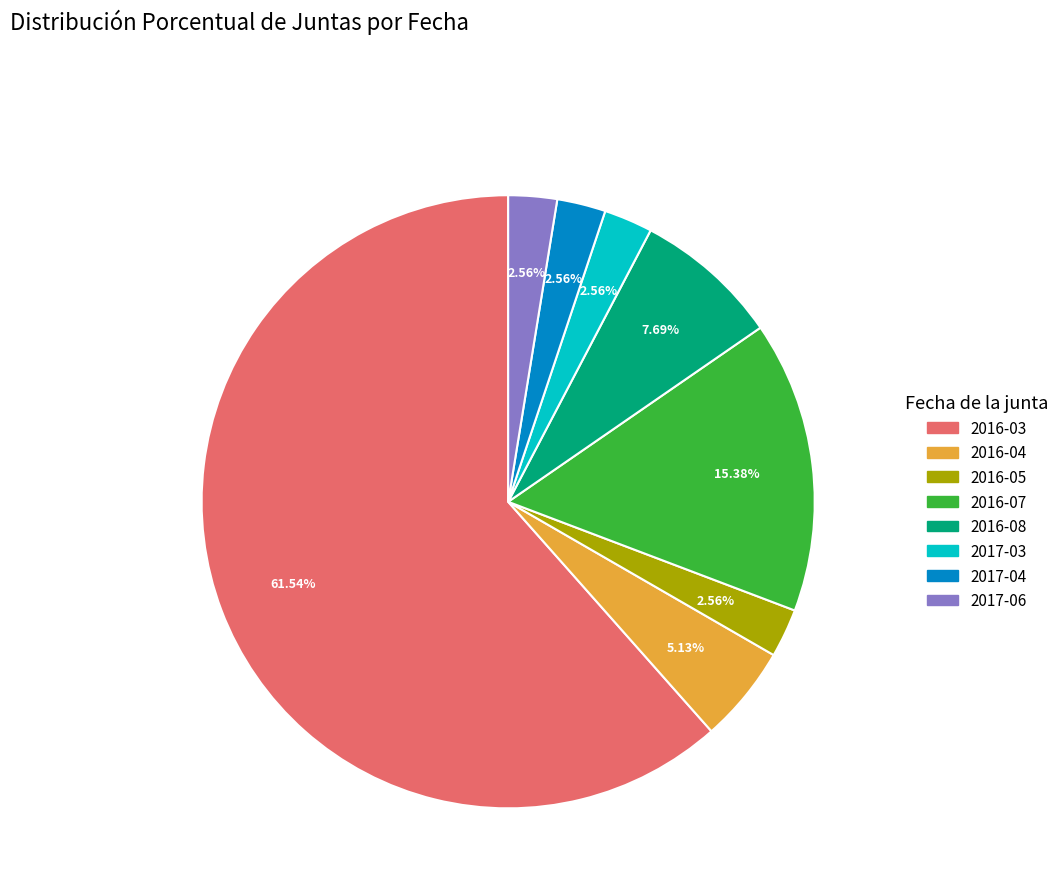

Does any single category account for the majority?

Yes